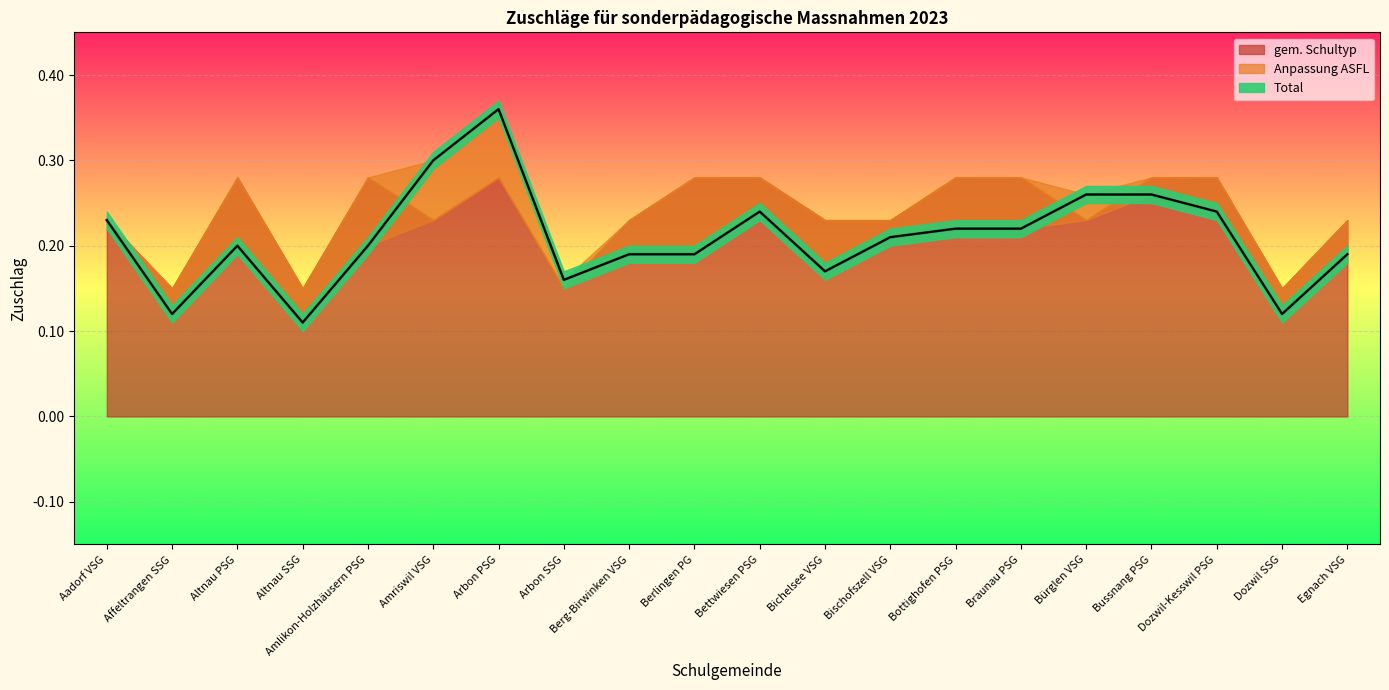

The gem. Schultyp series shows 0.3 at Berg-Birwinken VSG. True or false?

False